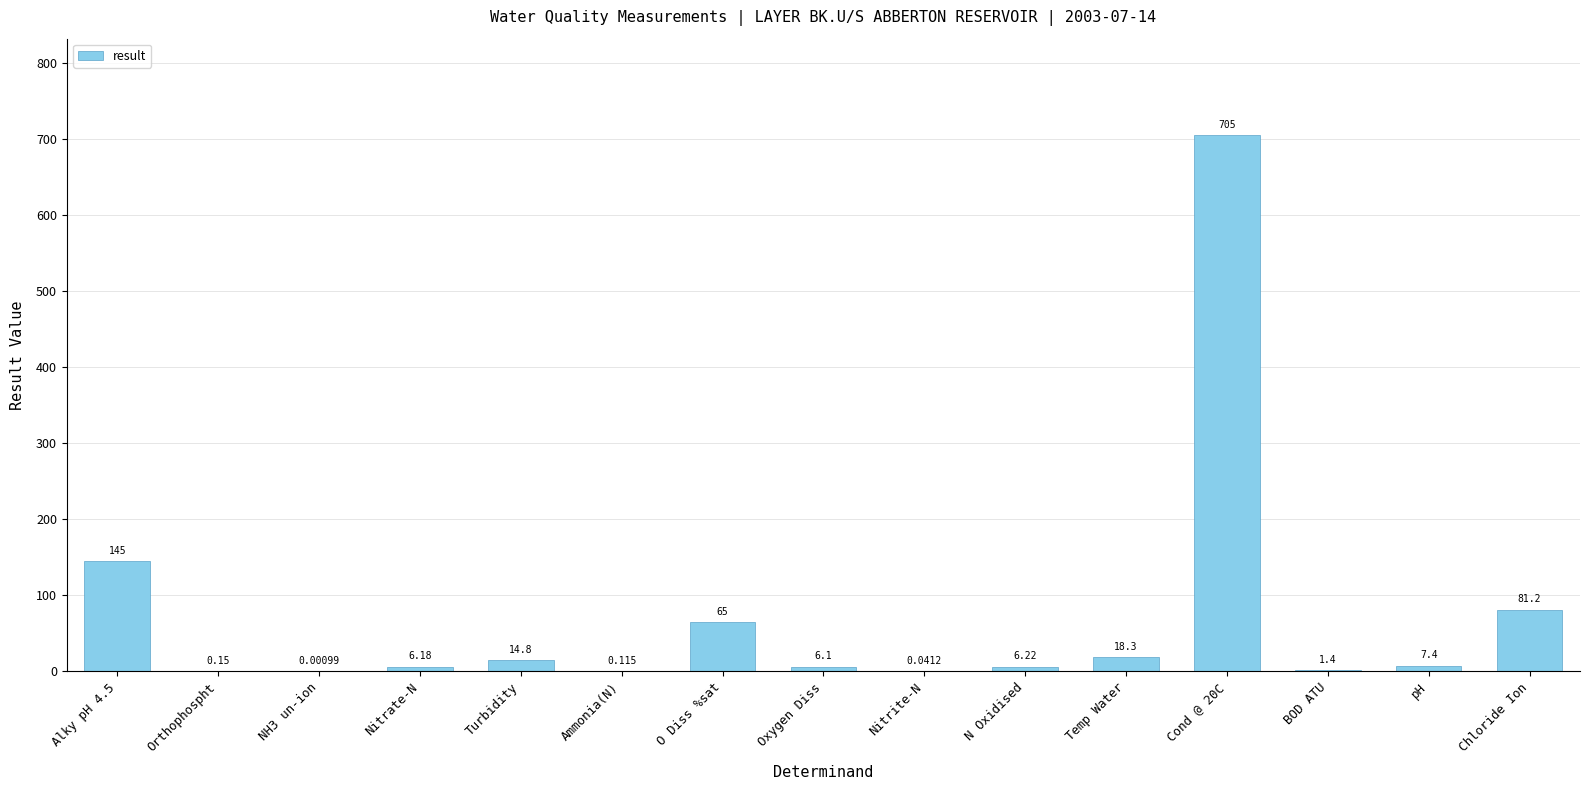

Which has a higher value, N Oxidised or Orthophospht?

N Oxidised